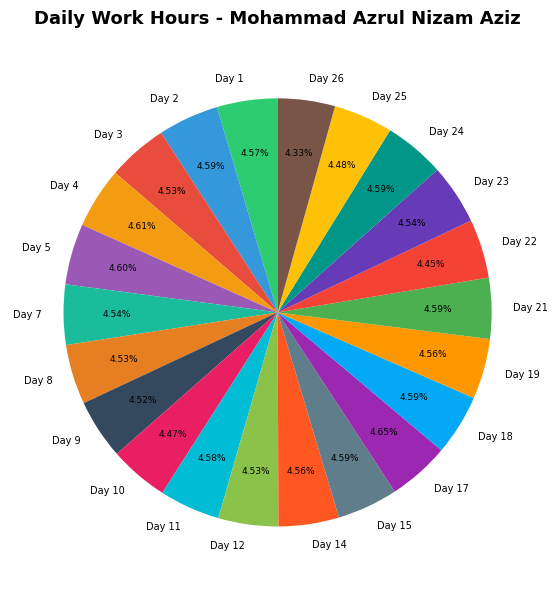

How much of the chart is everything except Day 2?

95.4%